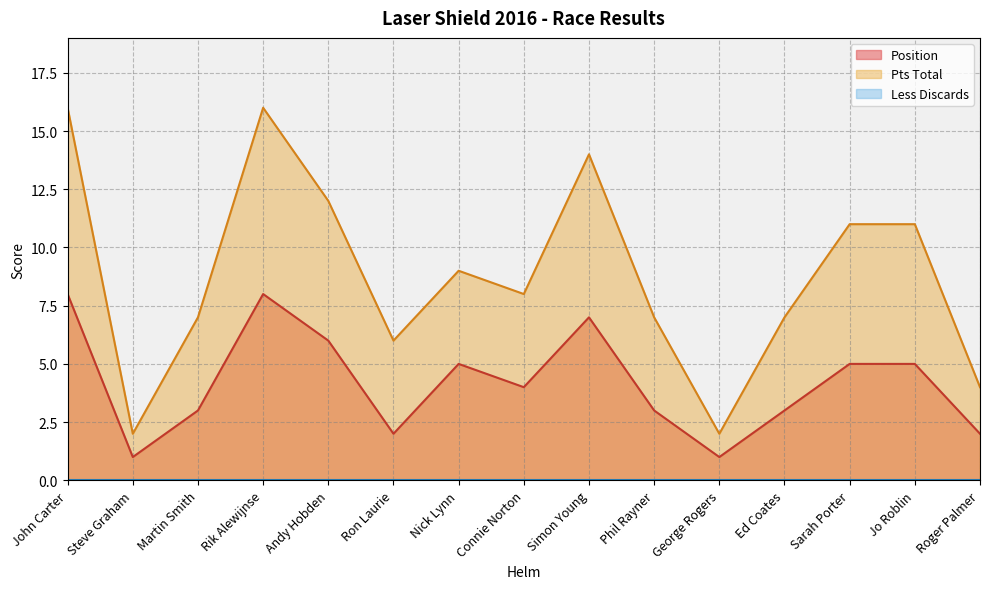

What position from the right is Sarah Porter?

3